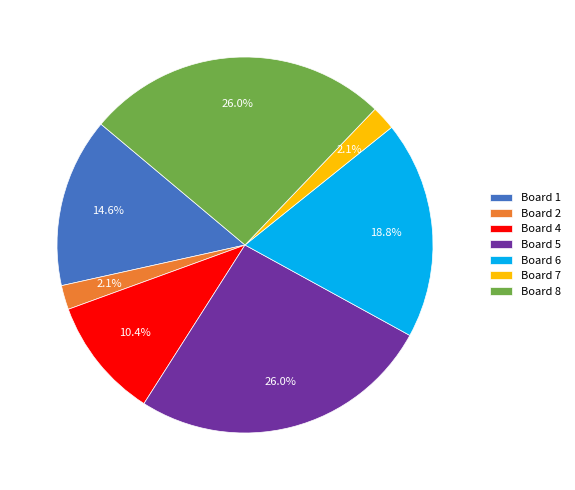

How much of the chart is everything except Board 5?

74.0%